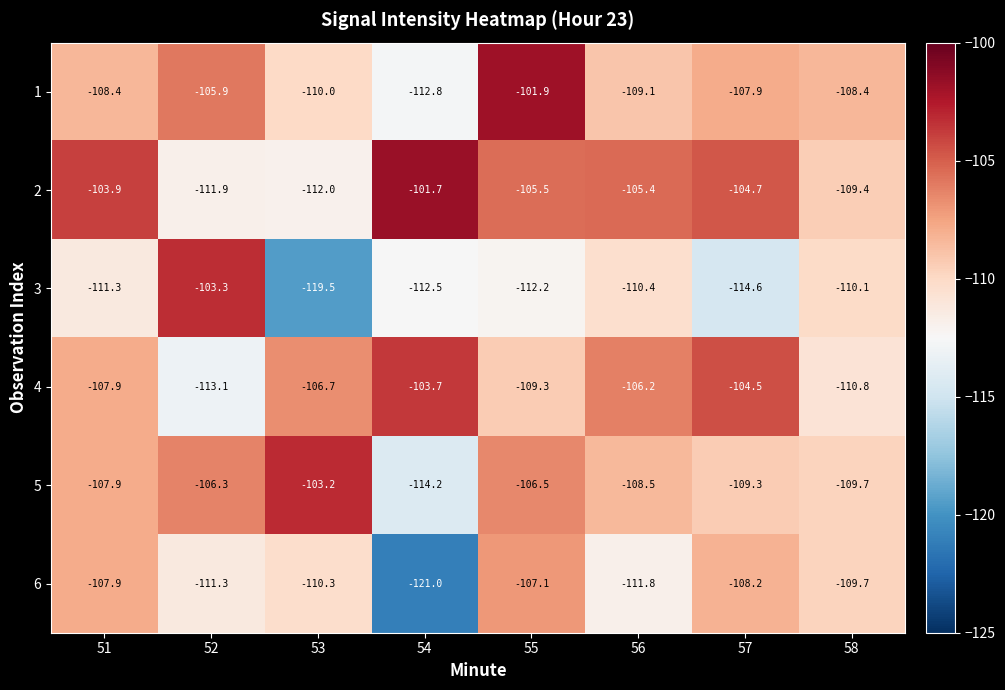

What is the difference between the second highest and second lowest values in the 6 series?

3.9